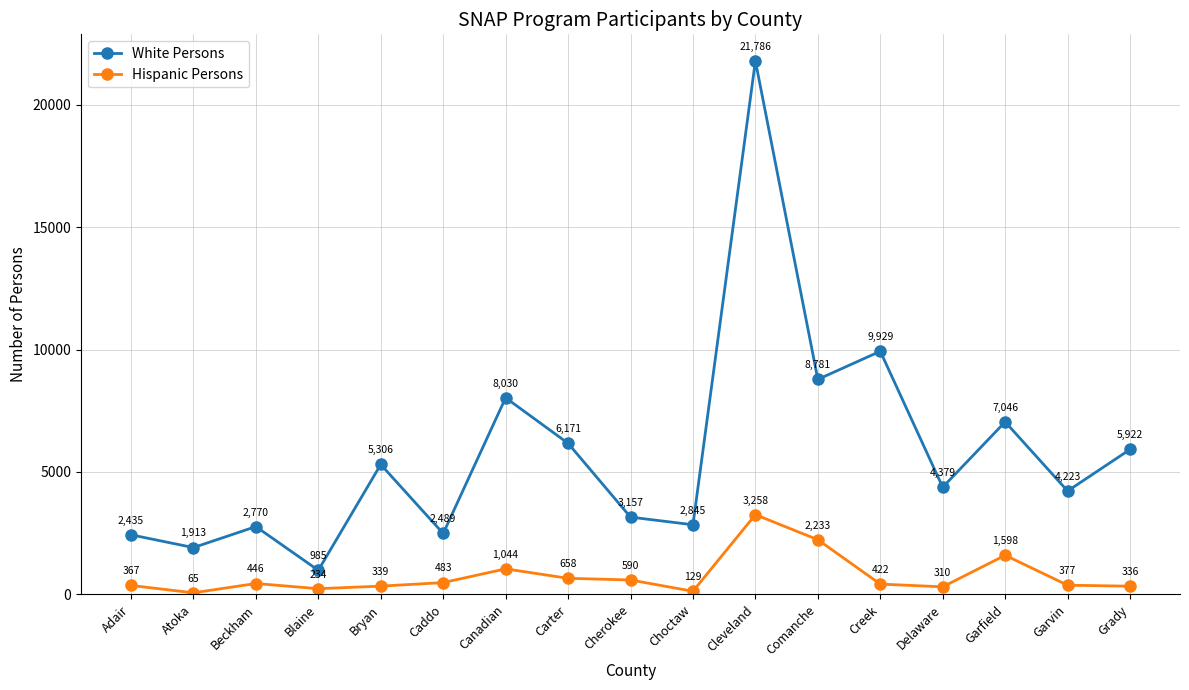

True or false: Hispanic Persons has a value of 590 at Cherokee.

True